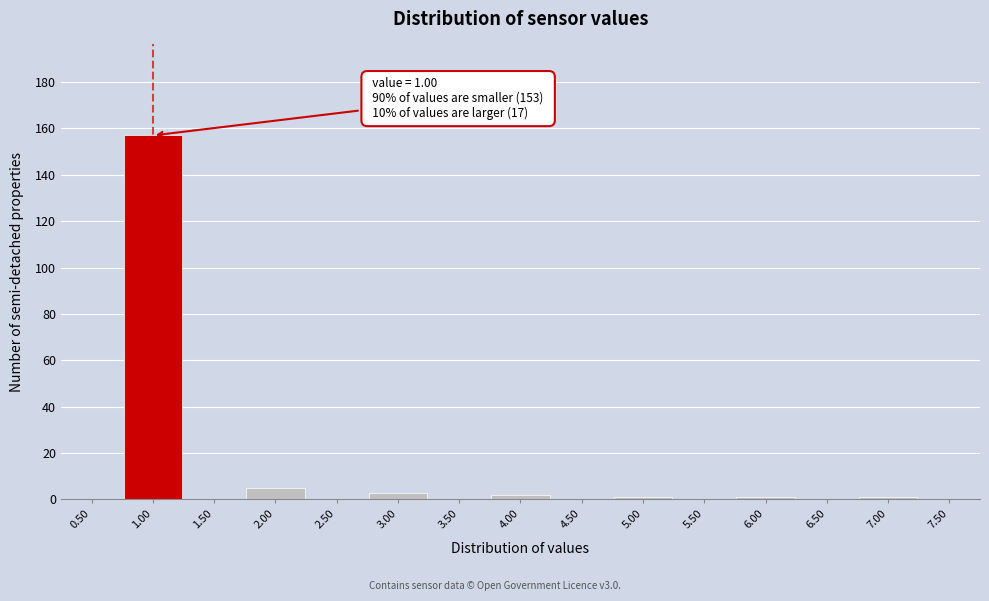

Reading left to right, transcribe all the data shown in this chart.

0.50=0	1.00=157	1.50=0	2.00=5	2.50=0	3.00=3	3.50=0	4.00=2	4.50=0	5.00=1	5.50=0	6.00=1	6.50=0	7.00=1	7.50=0